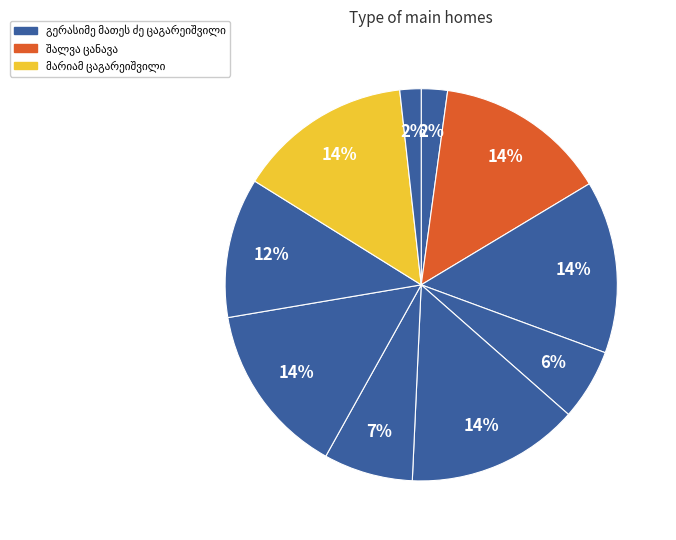

Count the number of slices in the pie.

10